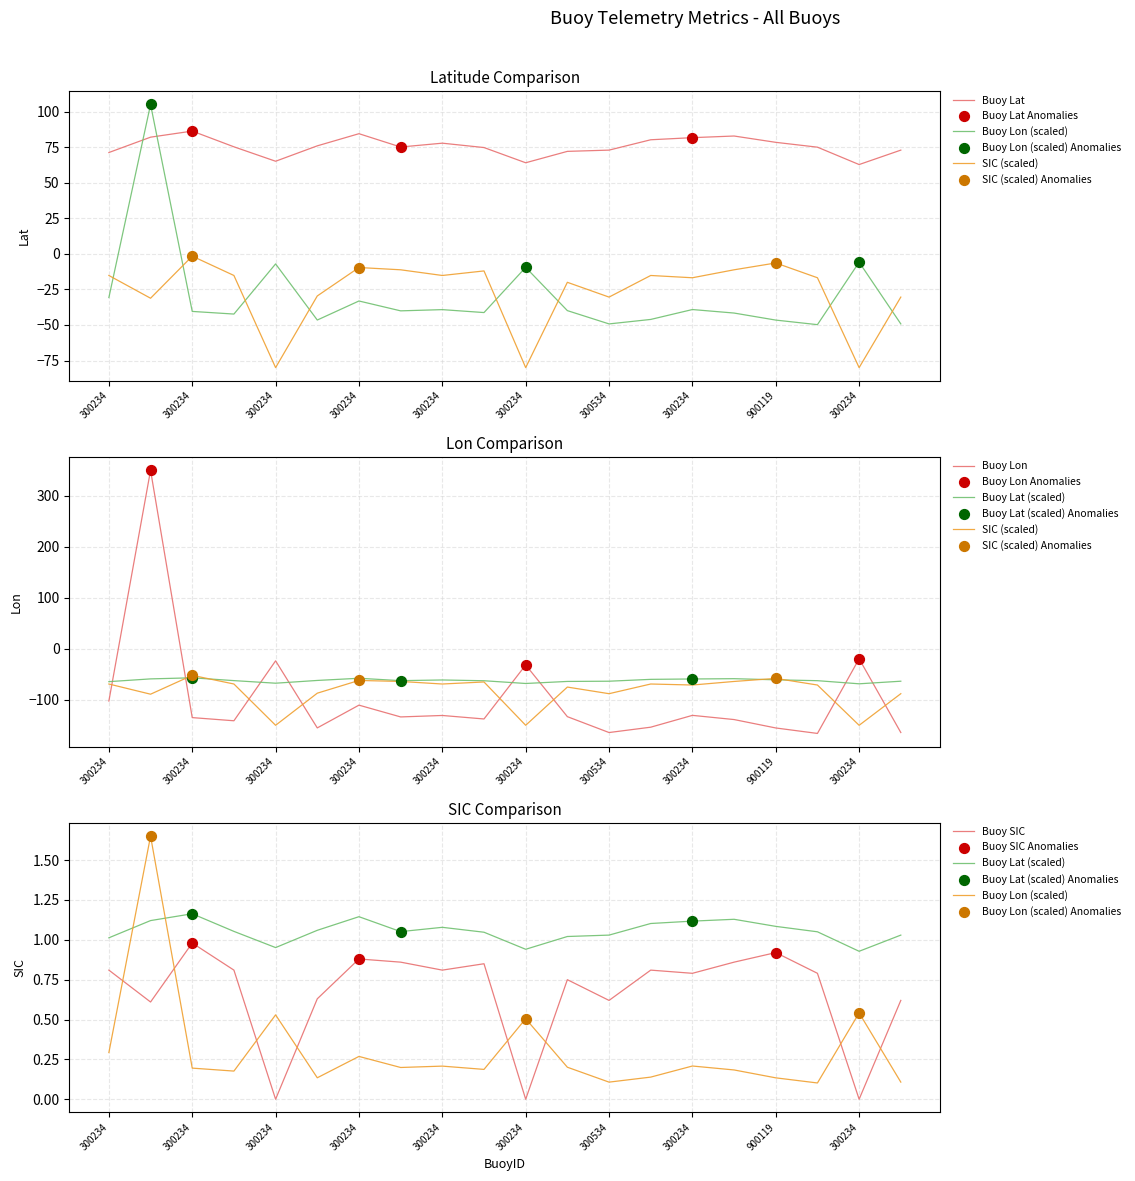

At how many categories does at least one series exceed -61?

20